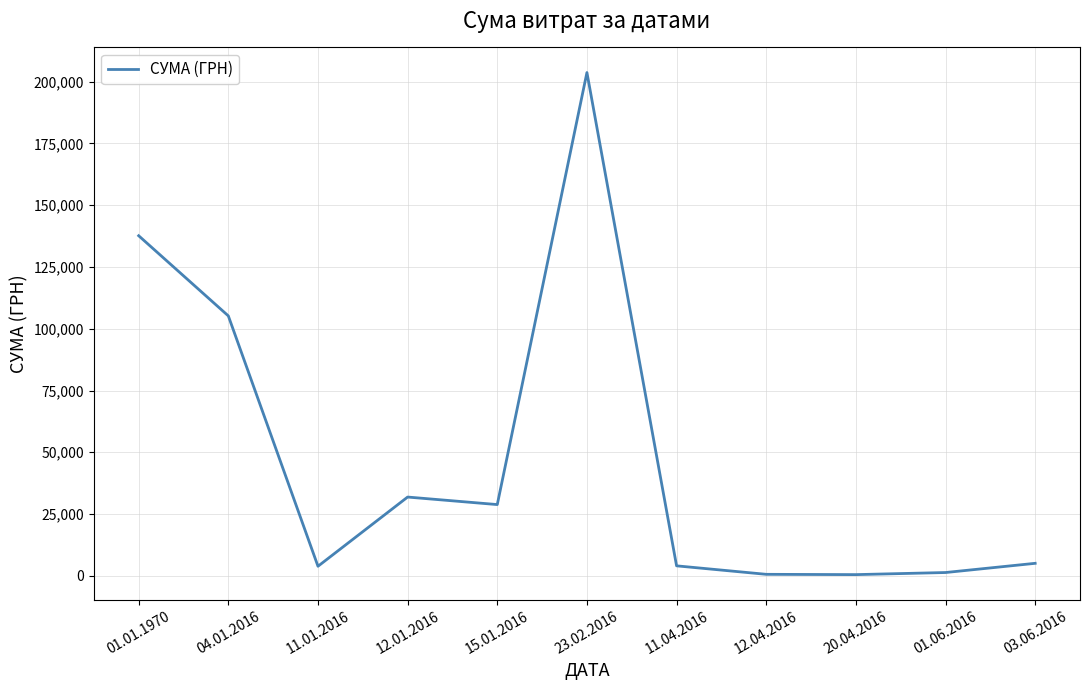

At which label is the value closest to 102096?

04.01.2016